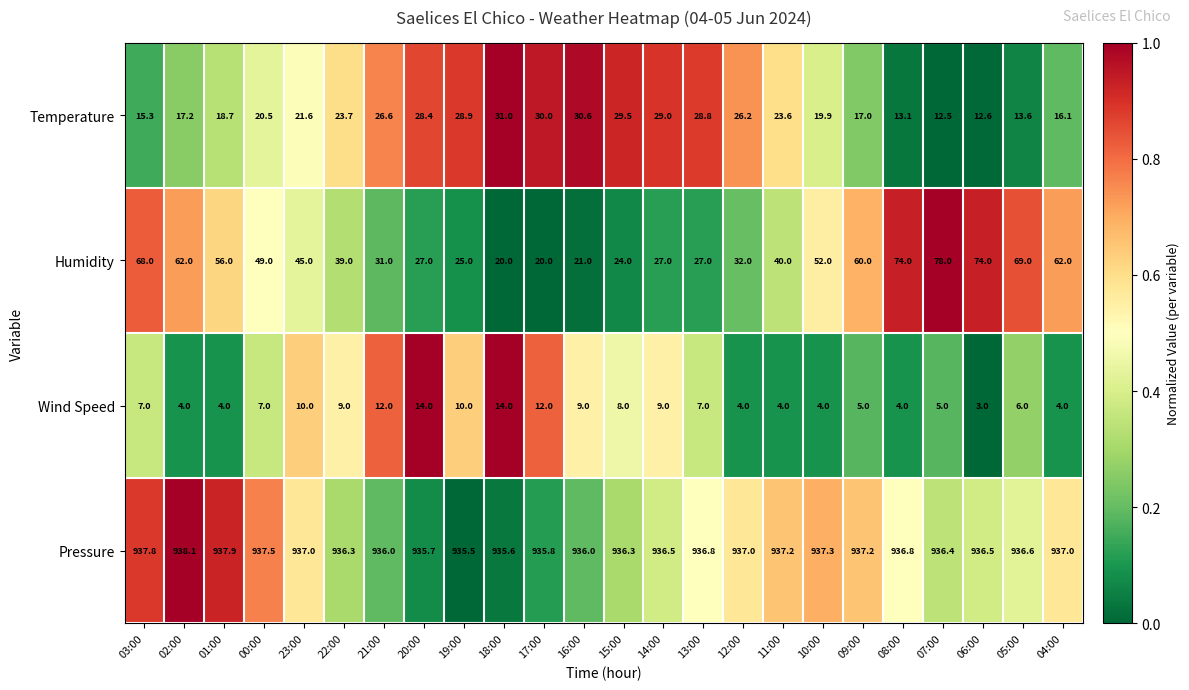

What is the lowest value of the Pressure series?

935.5